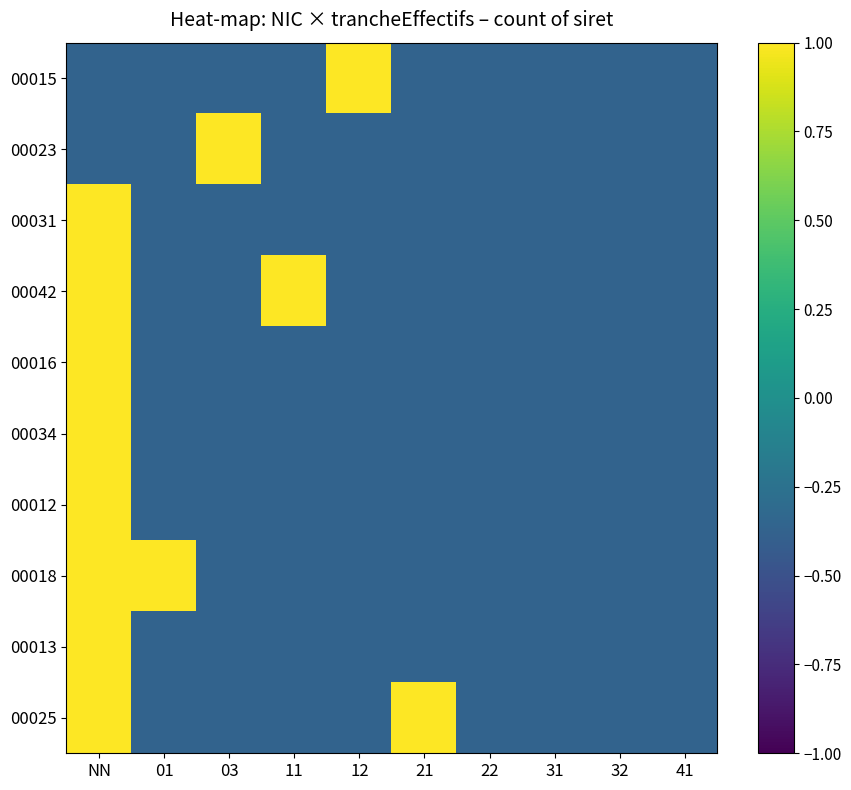

How many categories are shown in the chart?

10